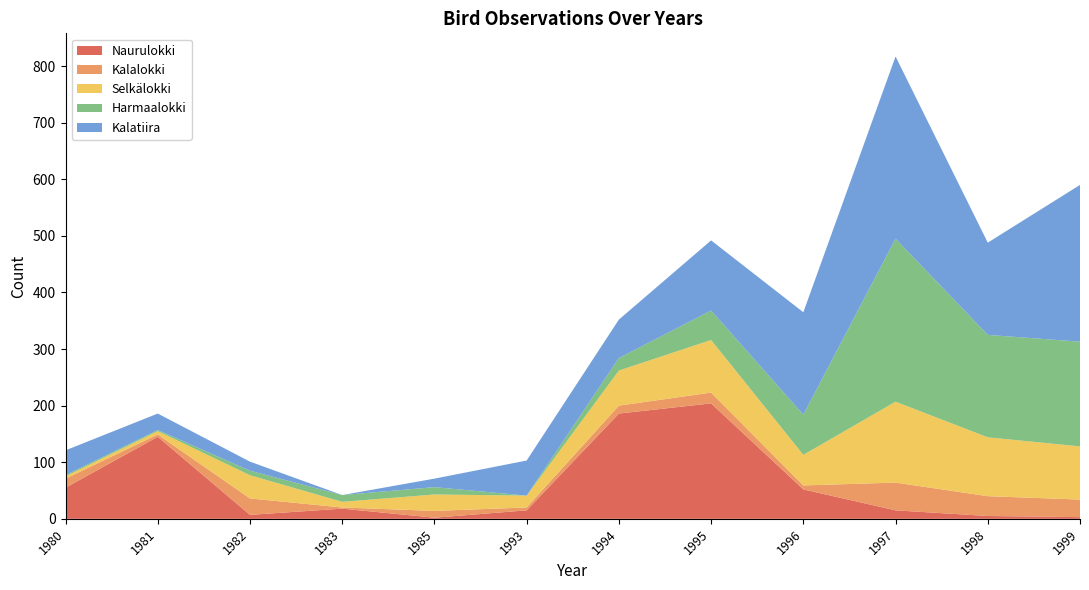

Reading left to right, what are all the values shown in this chart?

Naurulokki: 55	145	7	18	2	15	186	204	52	15	5	3
Kalalokki: 16	4	29	2	12	5	14	19	7	49	35	31
Selkälokki: 4	6	41	10	29	21	62	93	54	143	104	94
Harmaalokki: 2	2	8	12	13	0	22	52	71	288	181	185
Kalatiira: 44	29	16	0	15	62	68	124	181	322	163	277